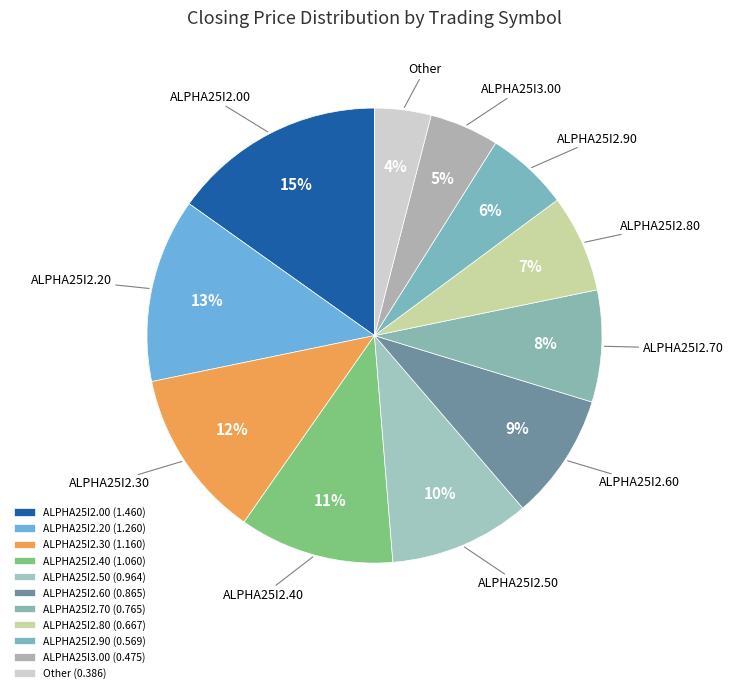

How many segments does this pie chart have?

11